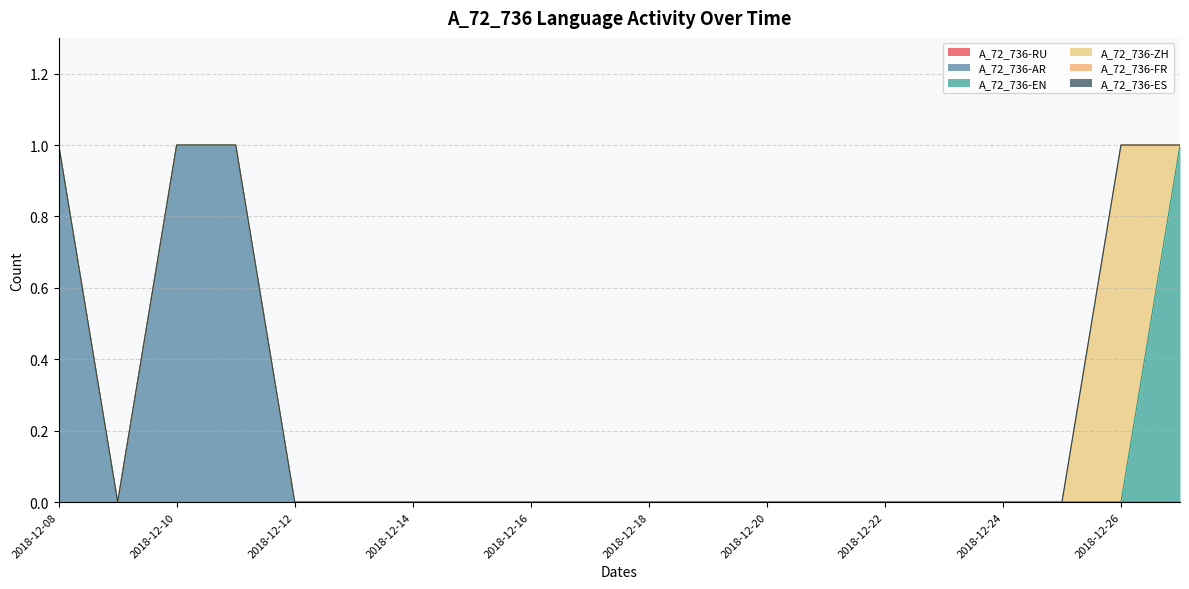

Which series changed the most between 2018-12-08 and 2018-12-15?

A_72_736-AR